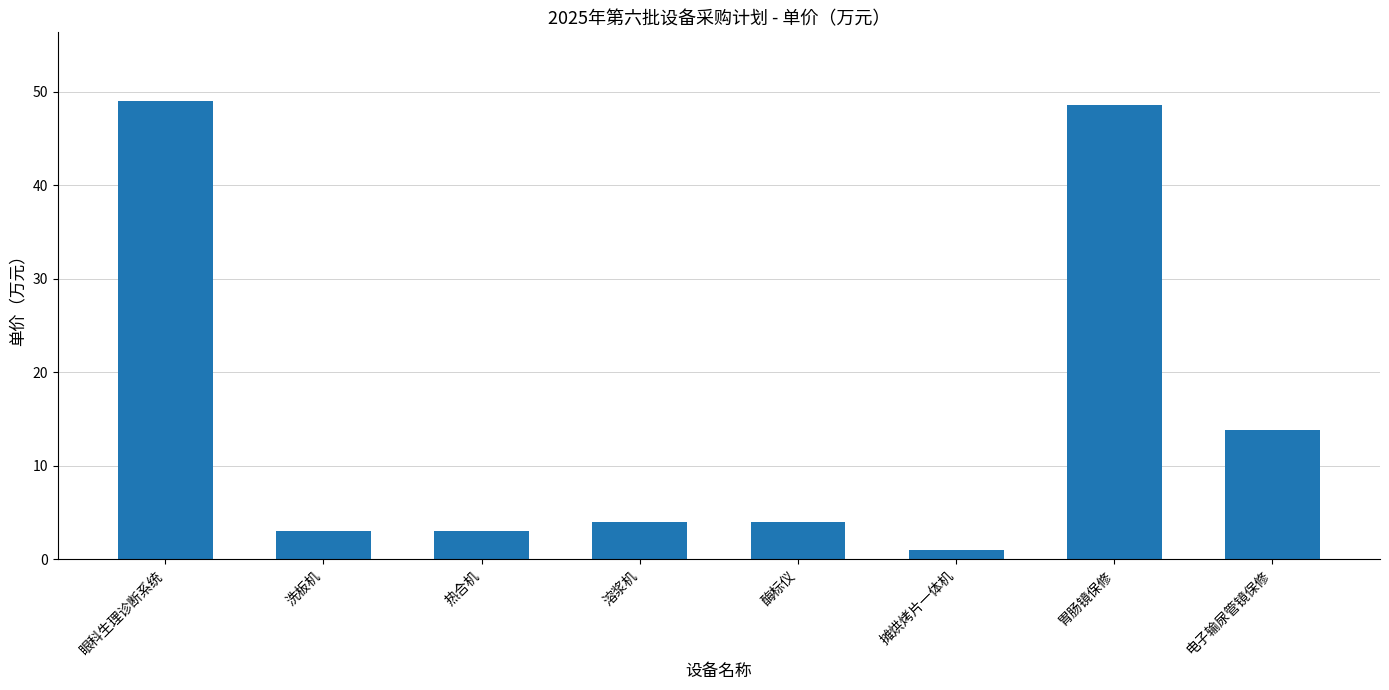

Count the number of categories in the chart.

8